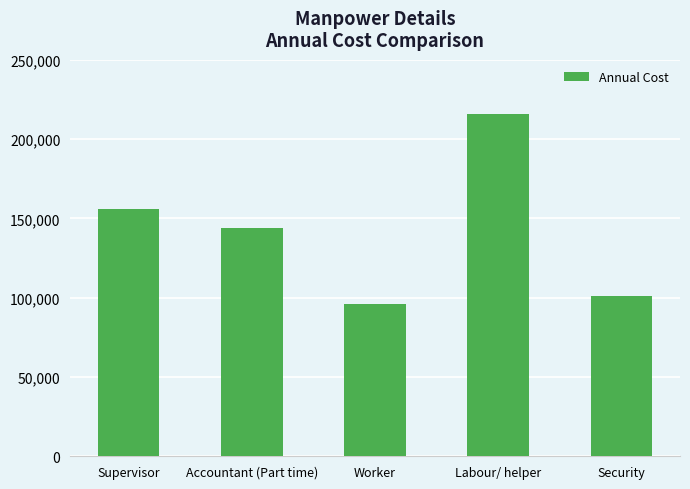

At which label is the value closest to 156000?

Supervisor